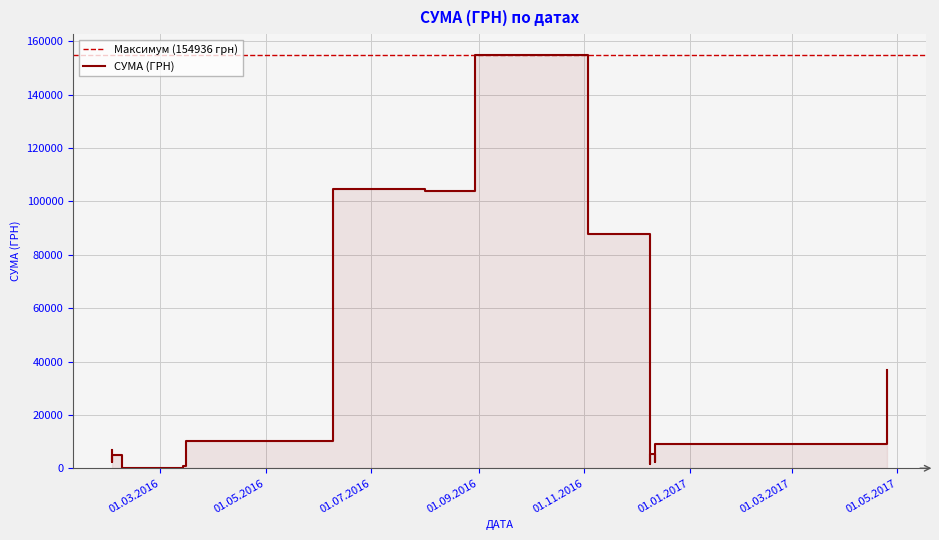

What is the change in value from 25.04.2017 to 09.06.2016?

+67810.1